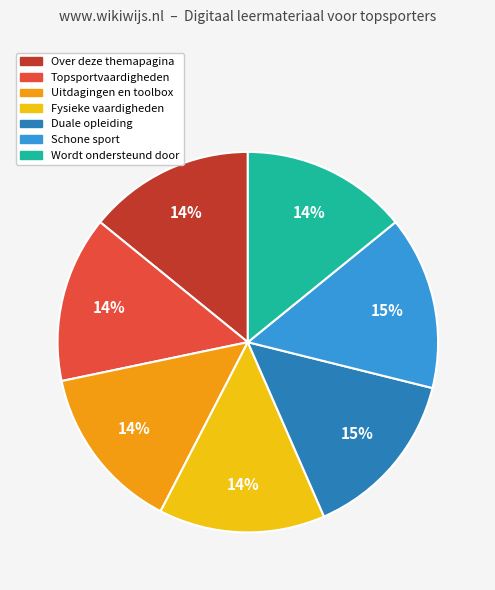

Approximately how many times larger is the value at Schone sport compared to Duale opleiding?

1.0